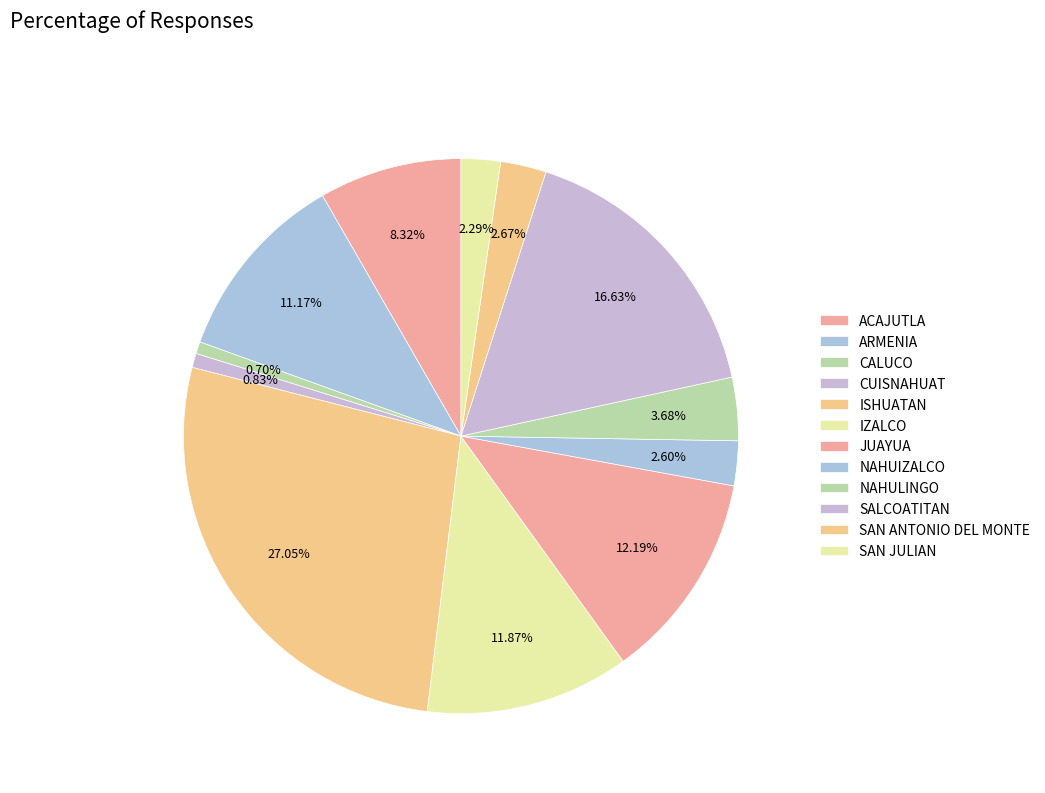

Which slice is the largest?

ISHUATAN